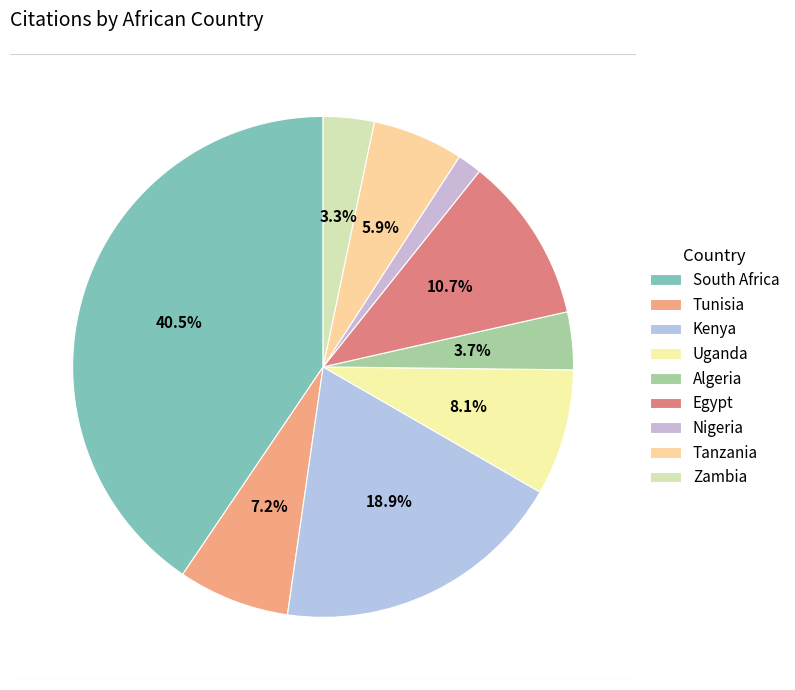

Is the sum of Kenya and Zambia greater than half?

No